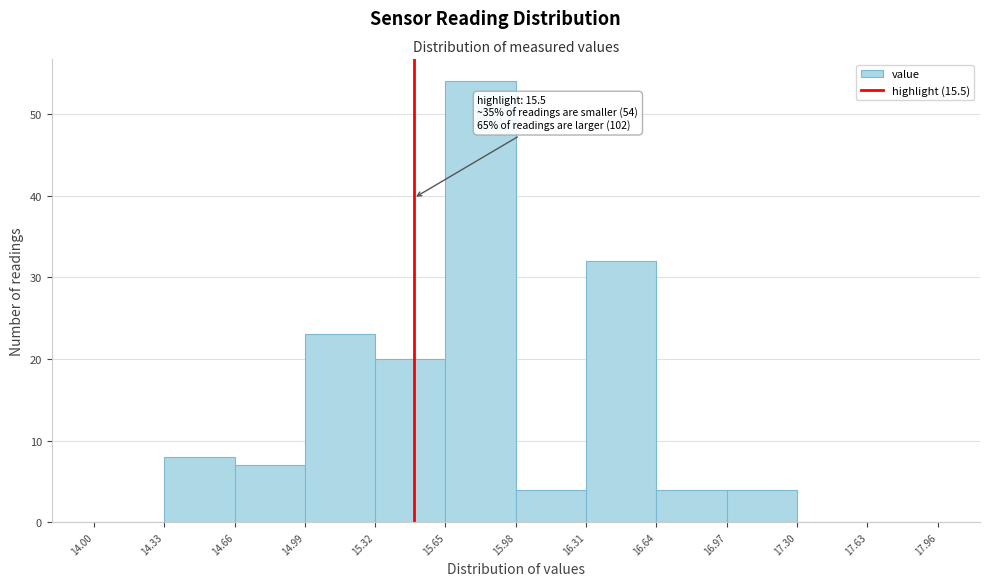

Which range on the x-axis has the tallest bar?

15.65 to 15.98